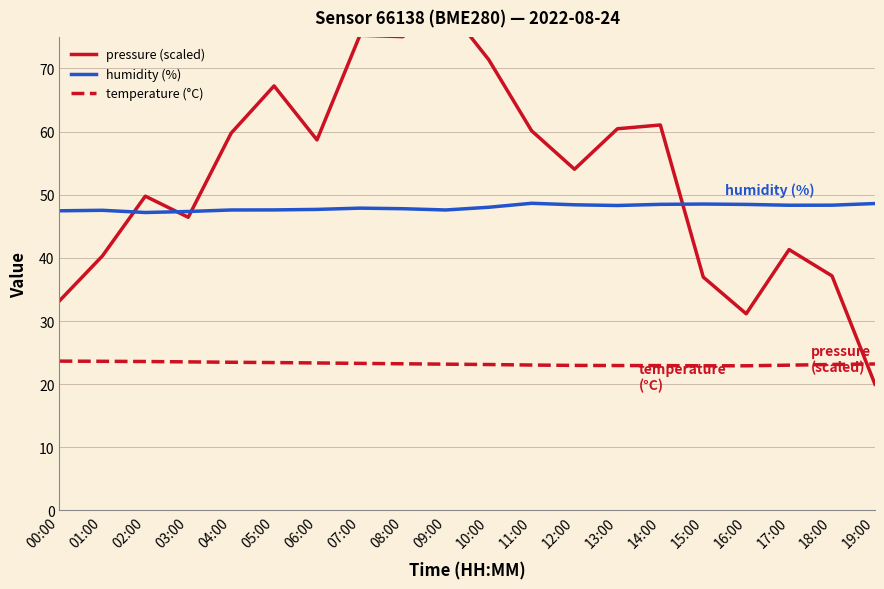

Rank the series at 15:00 from highest to lowest value.

humidity (%), pressure (scaled), temperature (°C)